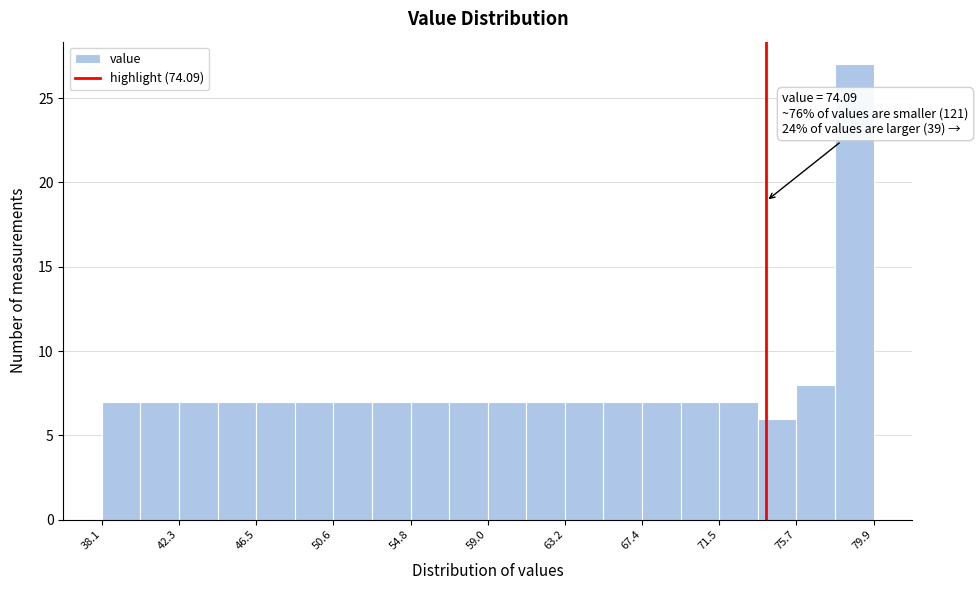

Which range on the x-axis has the tallest bar?

78.0 to 80.0